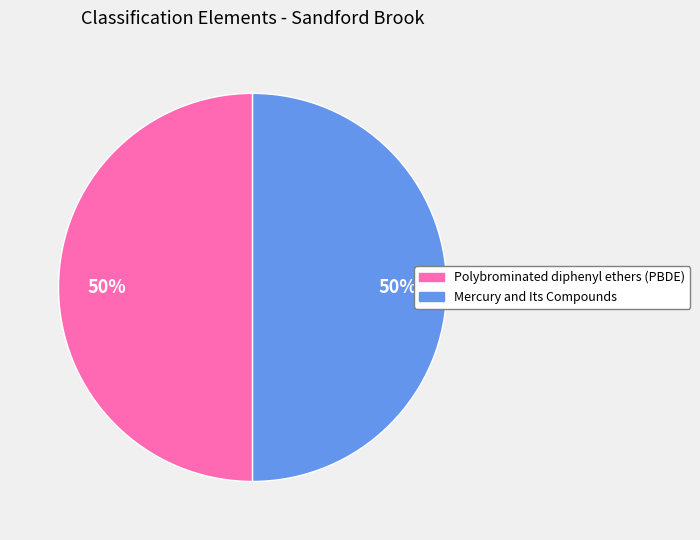

Approximately how many times larger is the value at Mercury and Its Compounds compared to Polybrominated diphenyl ethers (PBDE)?

1.0